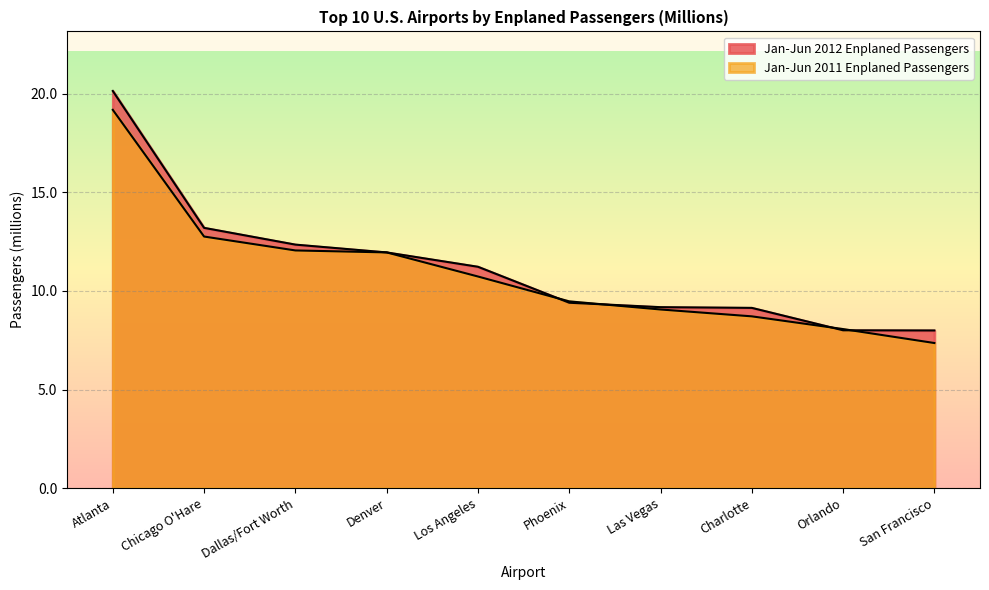

Which category has the lowest value in the Jan-Jun 2011 Enplaned Passengers series?

San Francisco